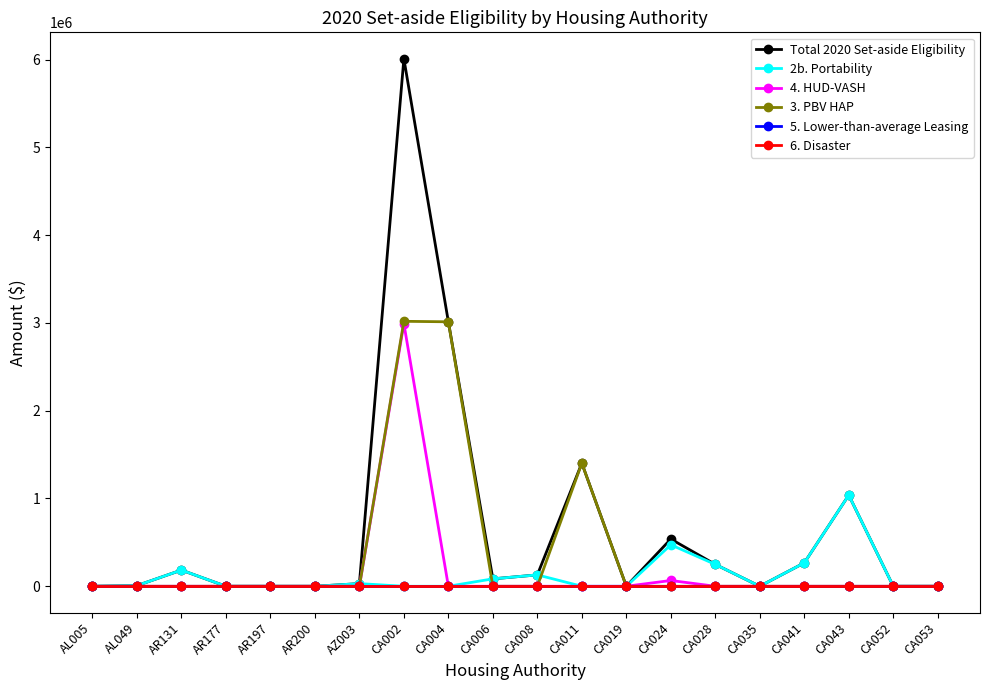

The value of 3. PBV HAP at CA024 is 0. True or false?

True